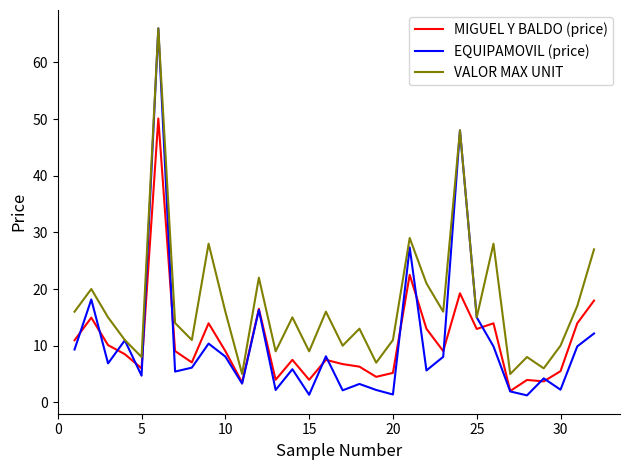

How many lines are shown in the chart?

3